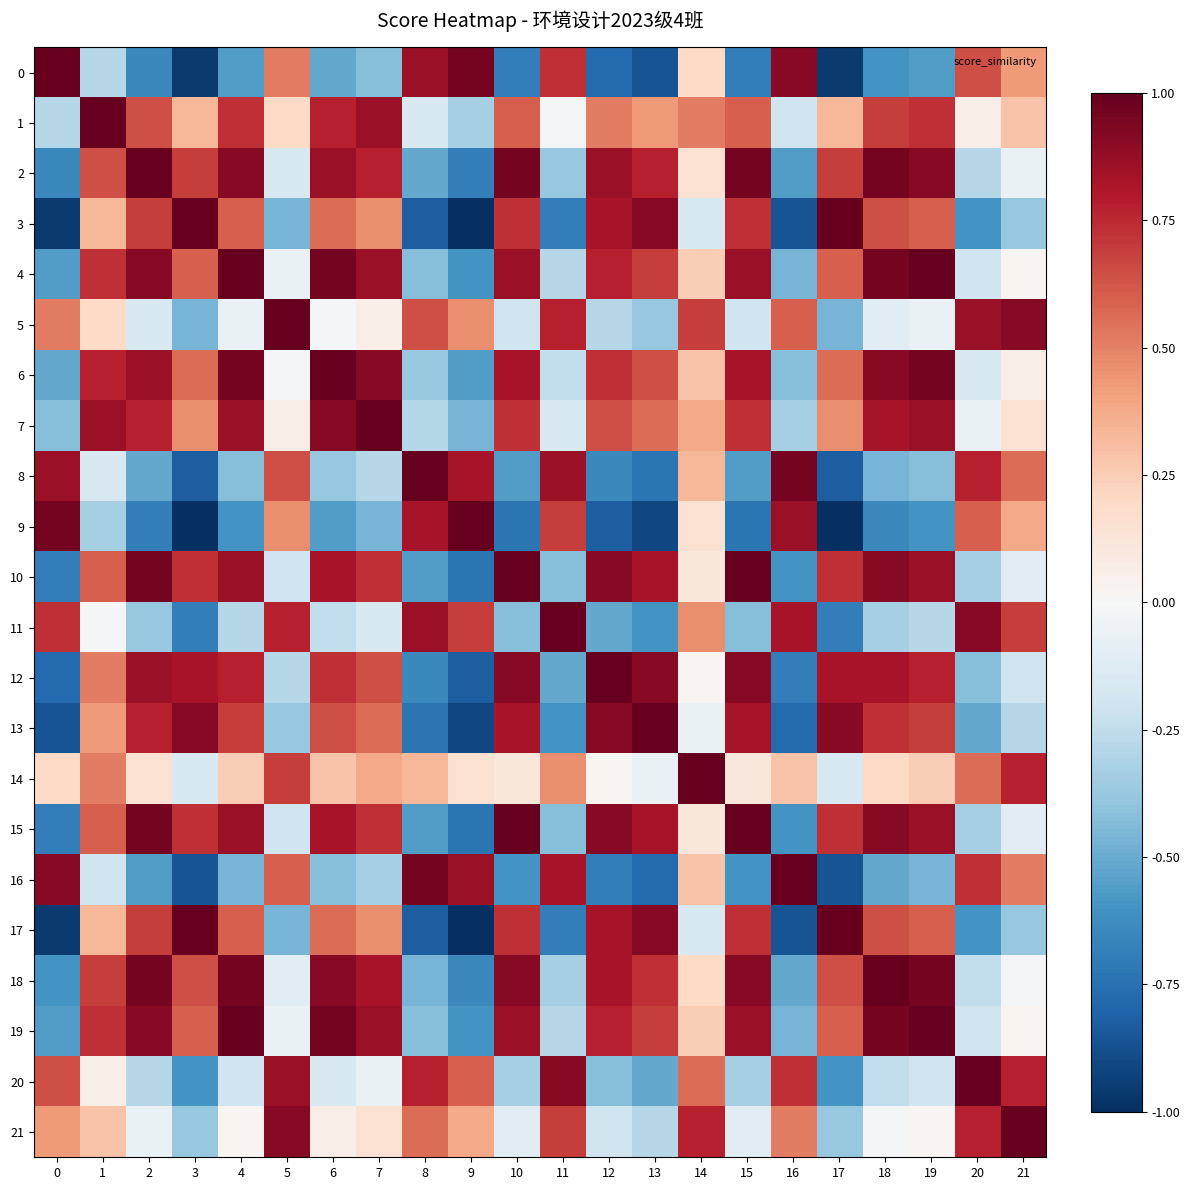

What is the difference between the highest and lowest values at 12?

1.8